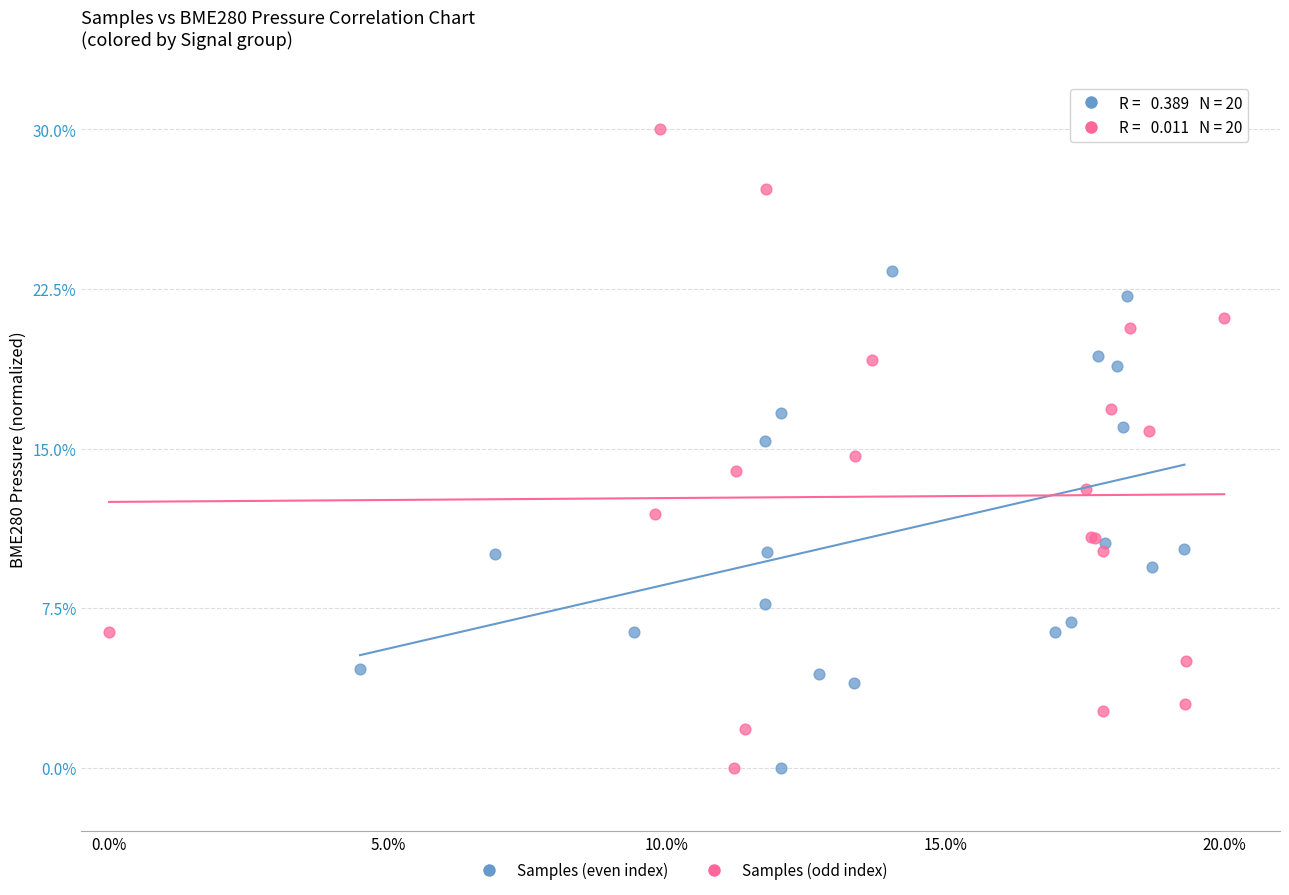

Which series has the widest spread of Y values?

Samples (odd index)